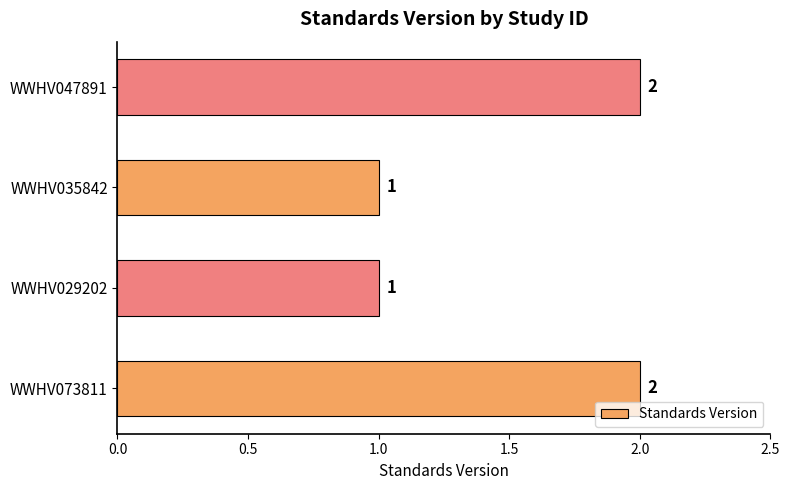

The chart shows a value of 1 at WWHV029202. True or false?

True